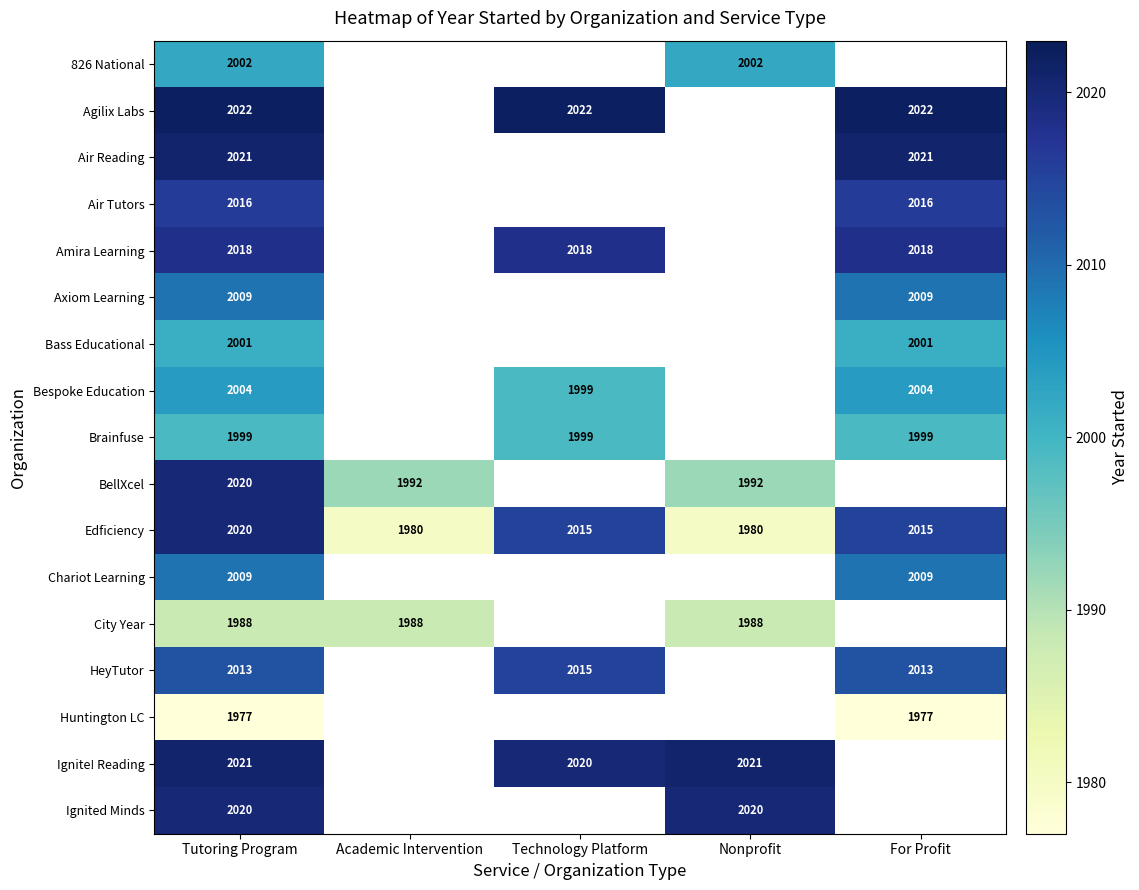

What is the sum of the Edficiency values at Academic Intervention and Technology Platform?

3995